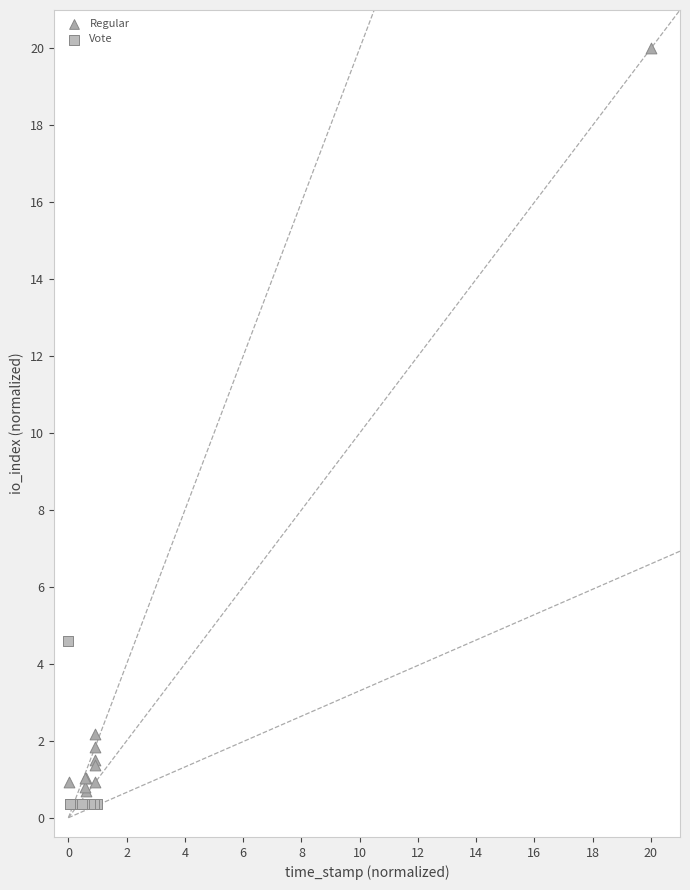

Which series contains the highest Y value?

Regular